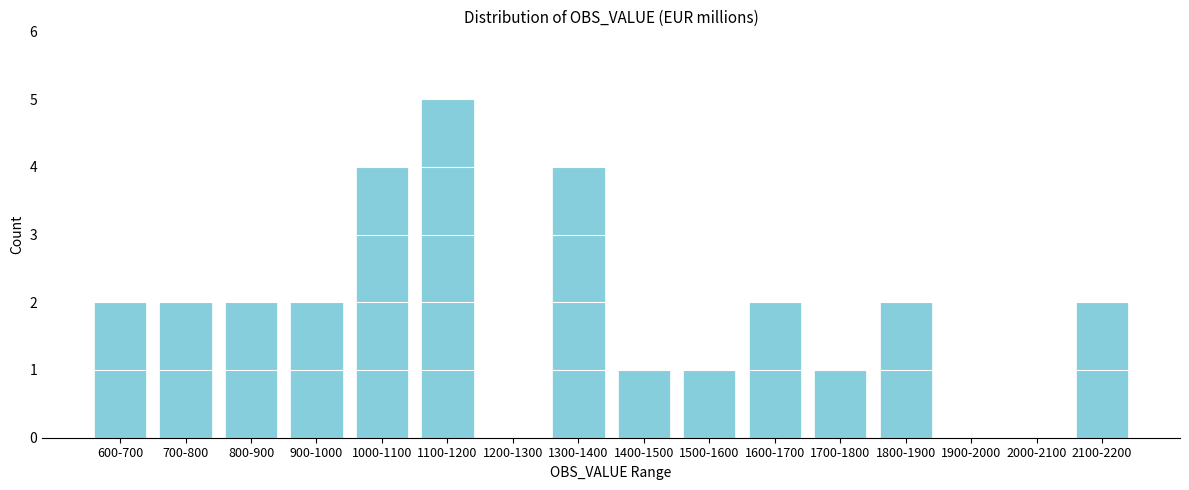

Reading right to left, what are all the values shown in this chart?

2100-2200=2	2000-2100=0	1900-2000=0	1800-1900=2	1700-1800=1	1600-1700=2	1500-1600=1	1400-1500=1	1300-1400=4	1200-1300=0	1100-1200=5	1000-1100=4	900-1000=2	800-900=2	700-800=2	600-700=2